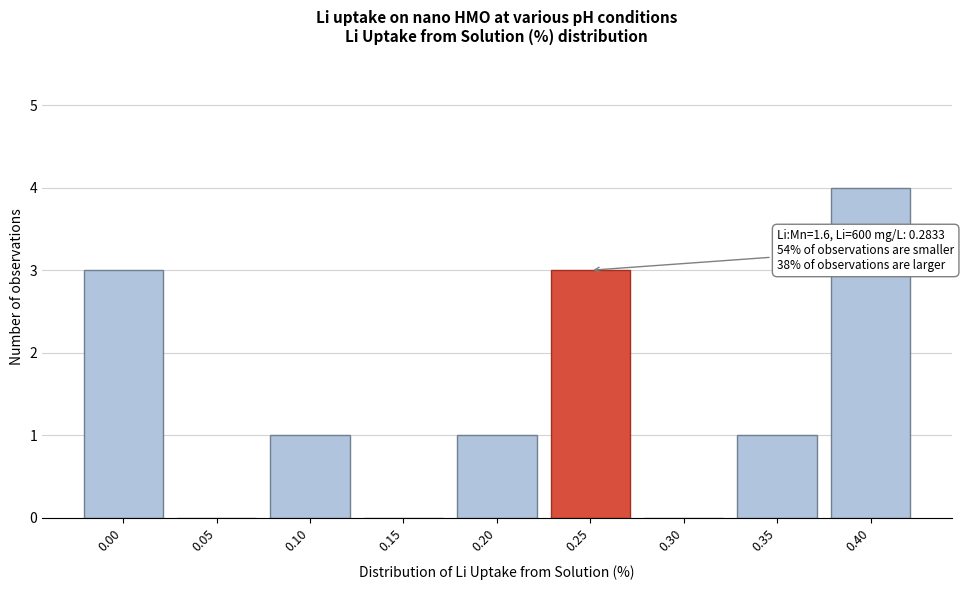

Reading left to right, transcribe all the data shown in this chart.

0.00=3	0.05=0	0.10=1	0.15=0	0.20=1	0.25=3	0.30=0	0.35=1	0.40=4